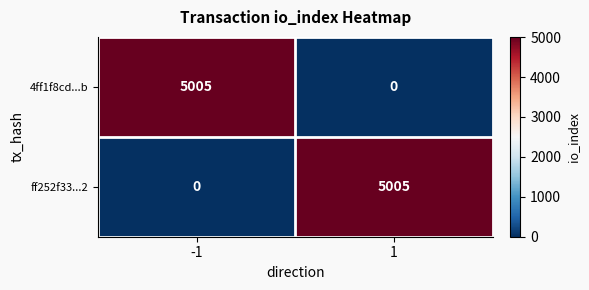

At how many categories does at least one series exceed 3547?

2